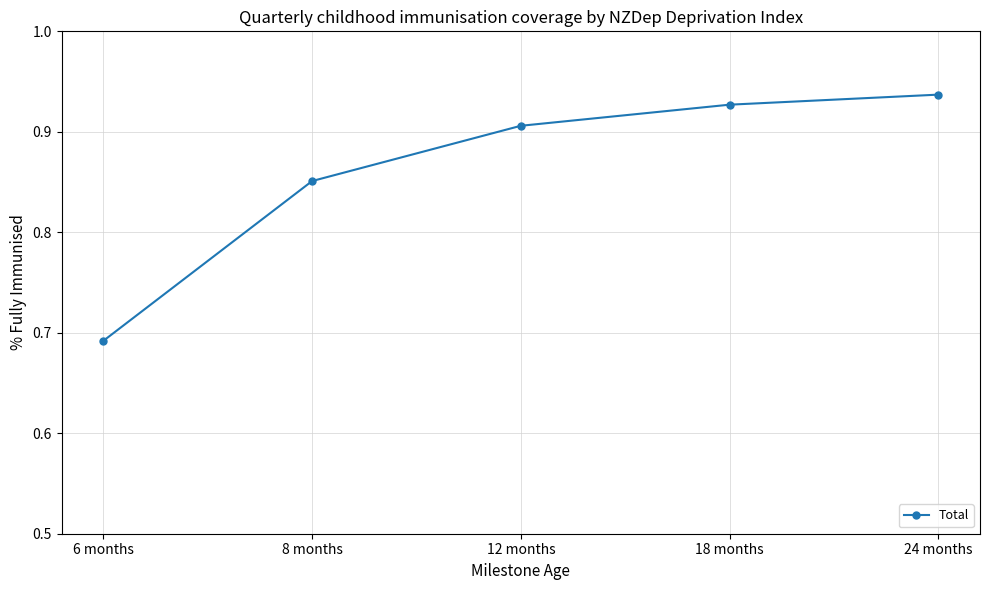

List the labels in order of value, smallest first.

6 months, 8 months, 12 months, 18 months, 24 months